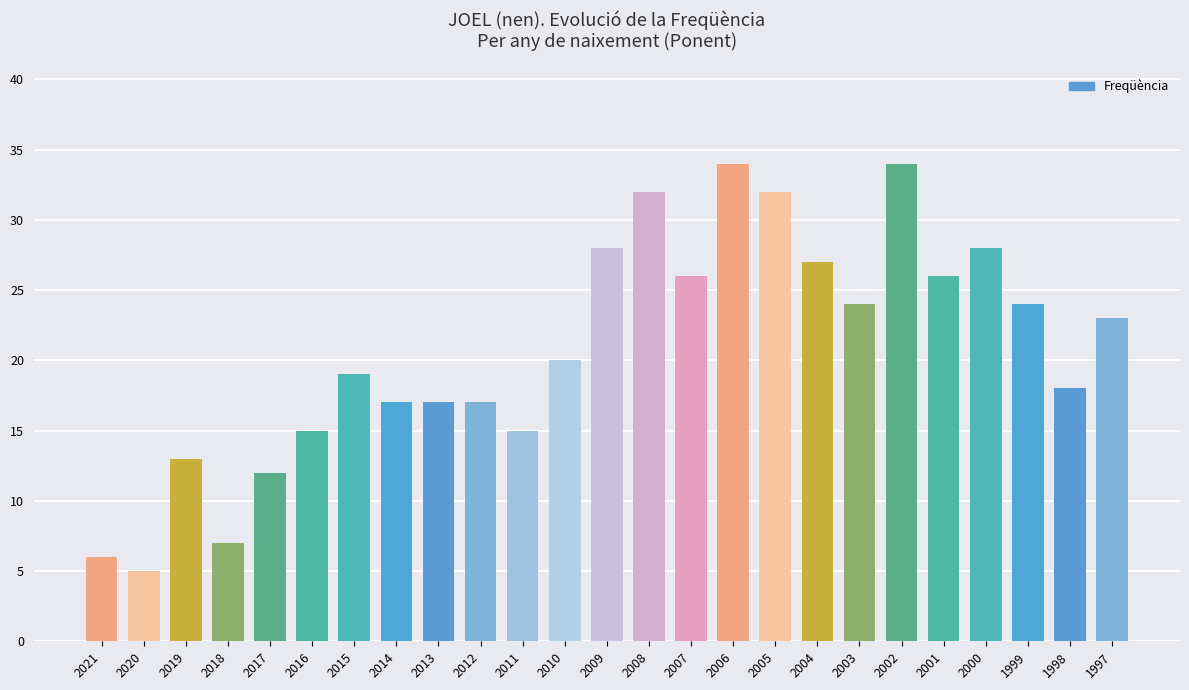

What is the value of the 1st bar from the left?

6